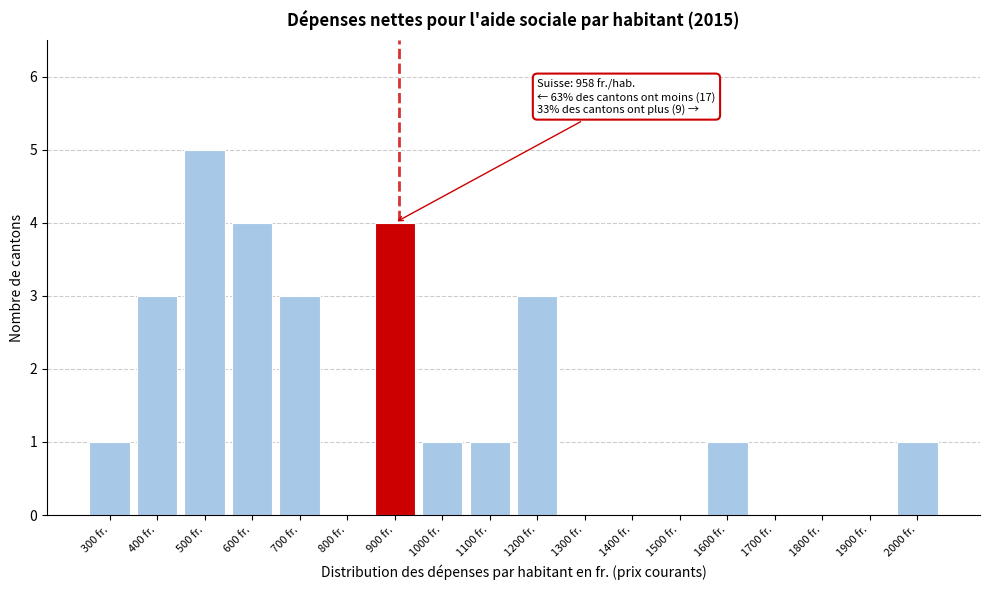

Reading left to right, extract all data points from this chart.

300 fr.=1	400 fr.=3	500 fr.=5	600 fr.=4	700 fr.=3	800 fr.=0	900 fr.=4	1000 fr.=1	1100 fr.=1	1200 fr.=3	1300 fr.=0	1400 fr.=0	1500 fr.=0	1600 fr.=1	1700 fr.=0	1800 fr.=0	1900 fr.=0	2000 fr.=1